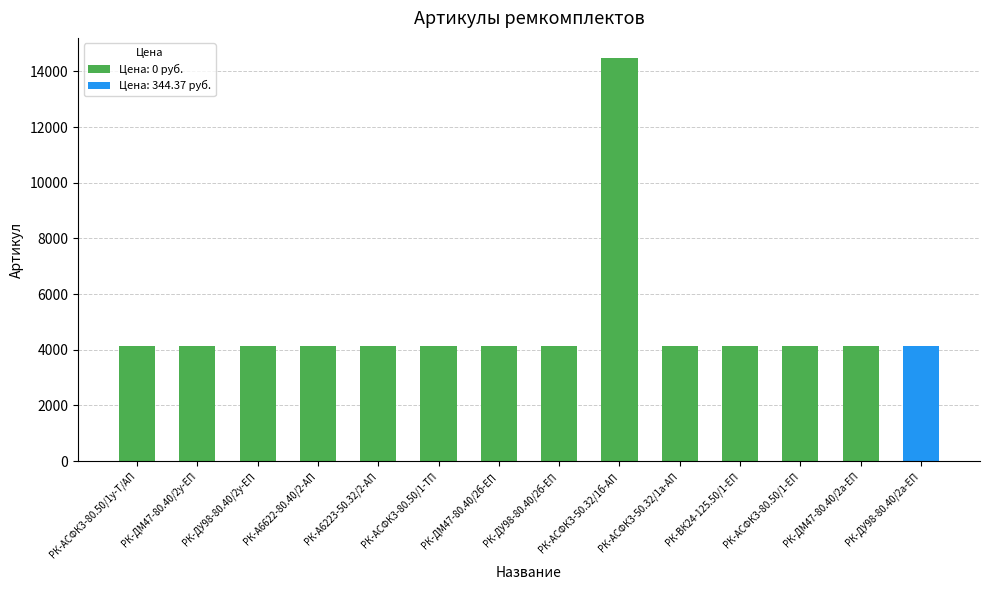

Are the bars horizontal?

No